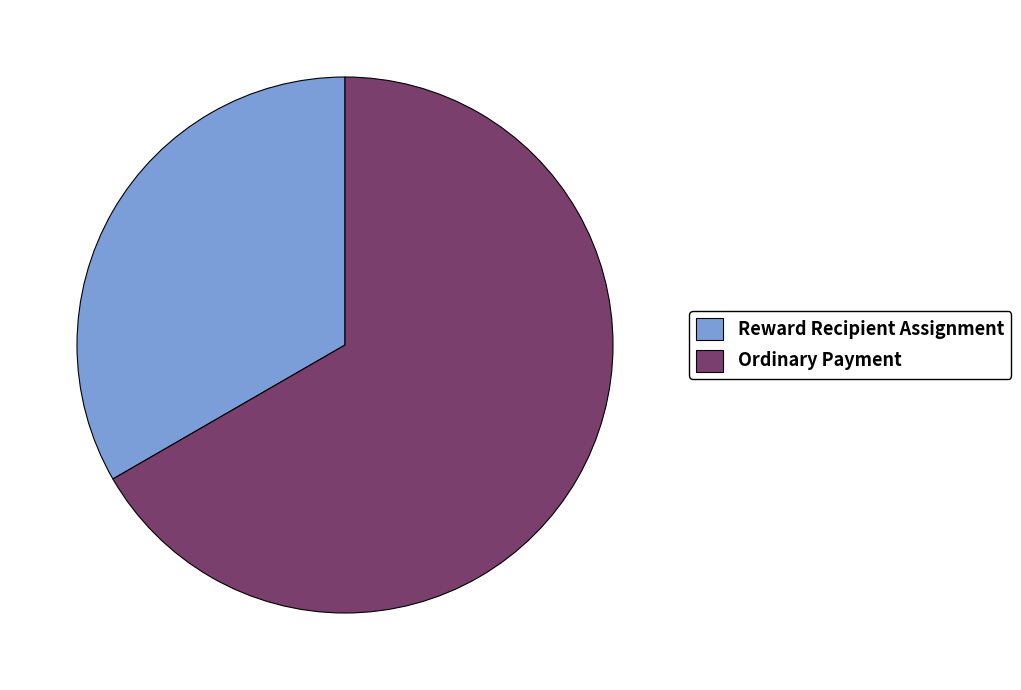

True or false: Reward Recipient Assignment accounts for 47% of the total.

False